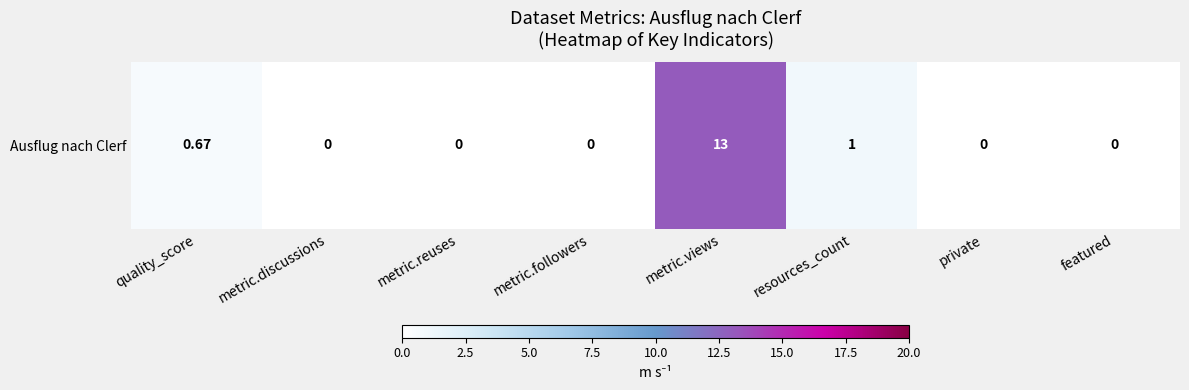

The value at quality_score is 0.7. True or false?

True